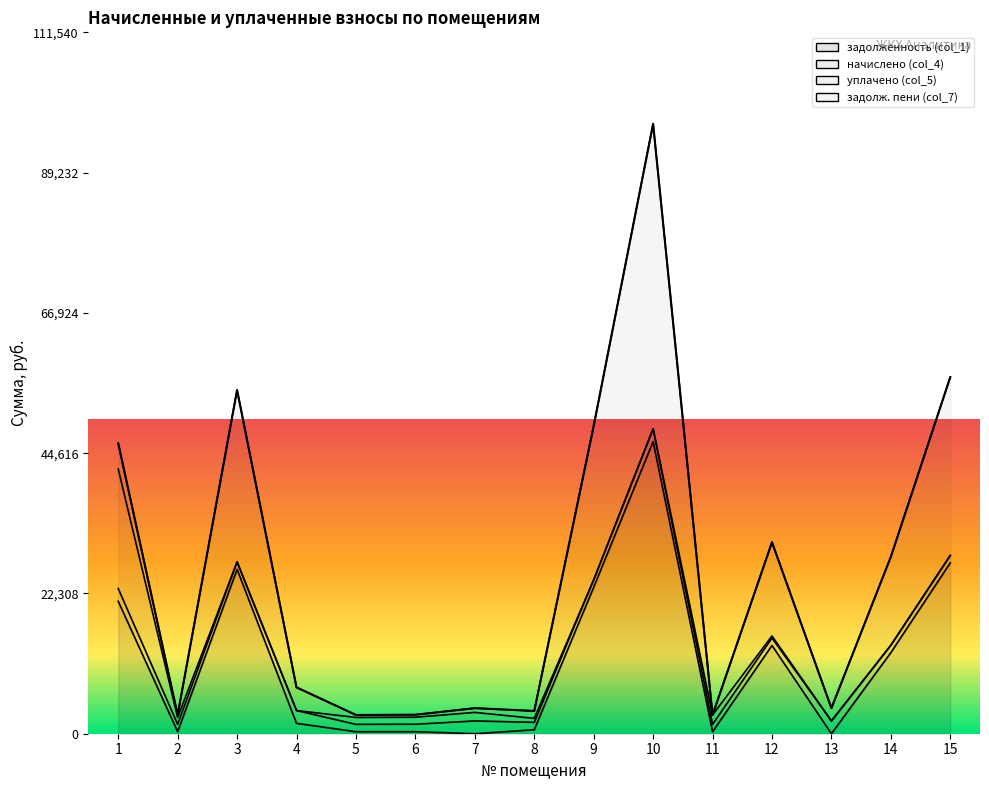

Count the number of data series in this chart.

4